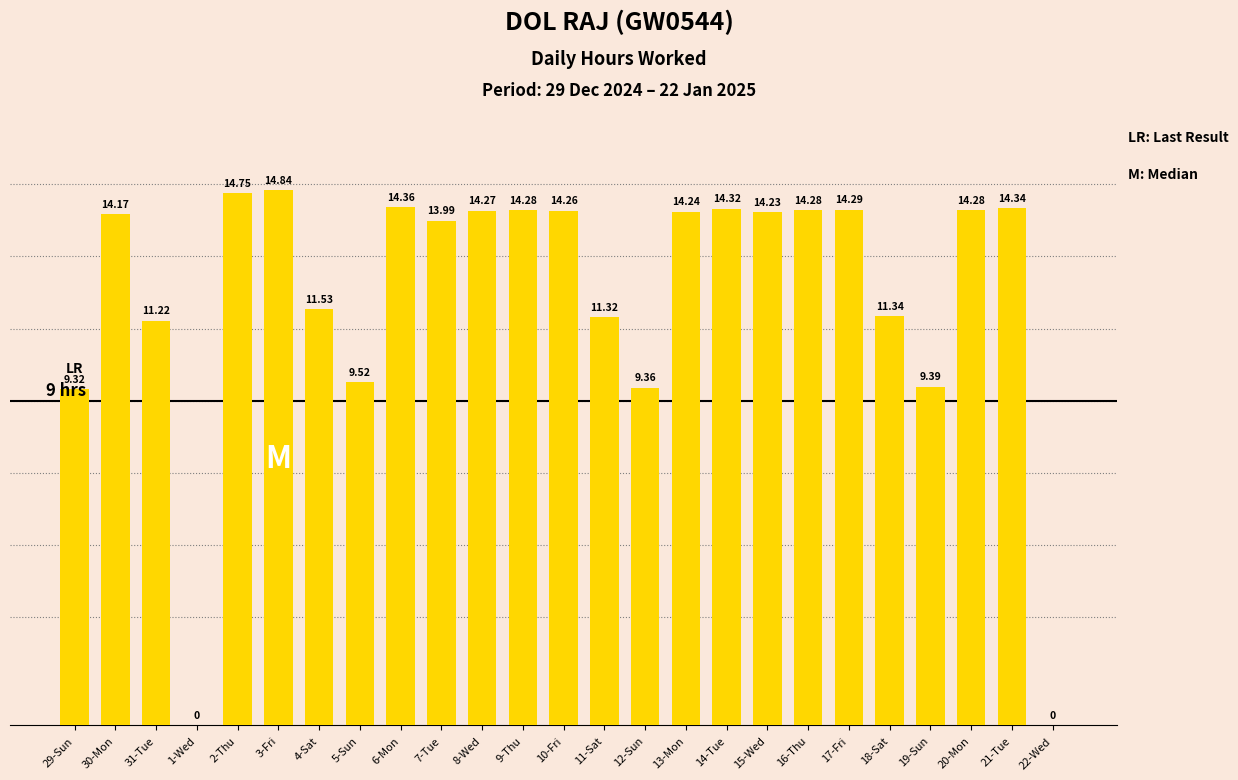

What is the ratio of the value at 8-Wed to the value at 4-Sat?

1.2